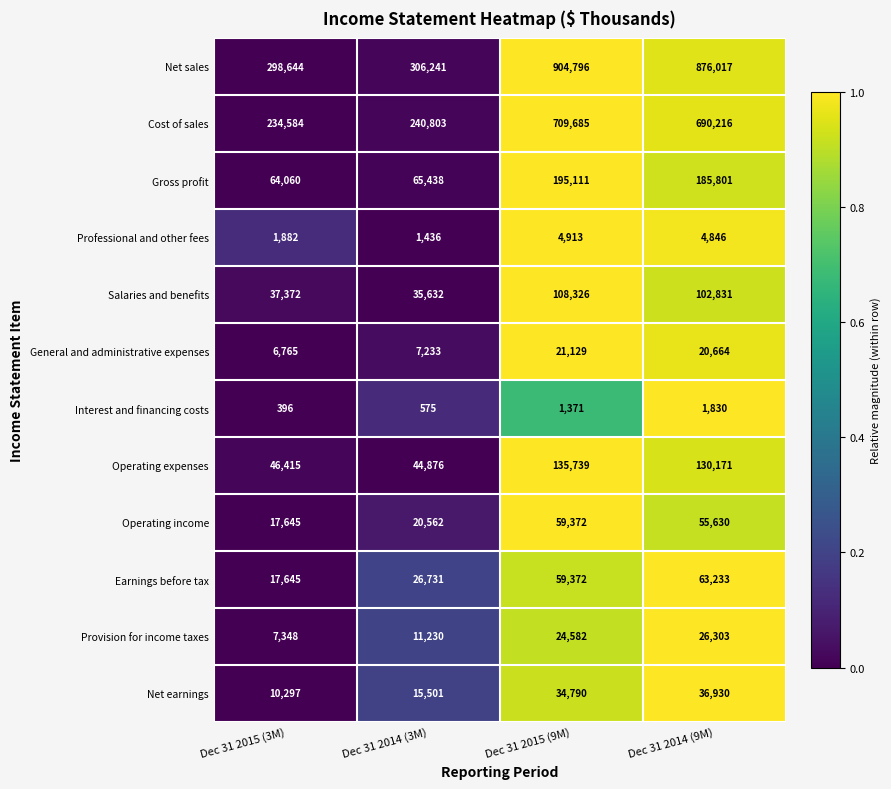

Between Dec 31 2015 (3M) and Dec 31 2015 (9M), which series saw the biggest shift?

Net sales